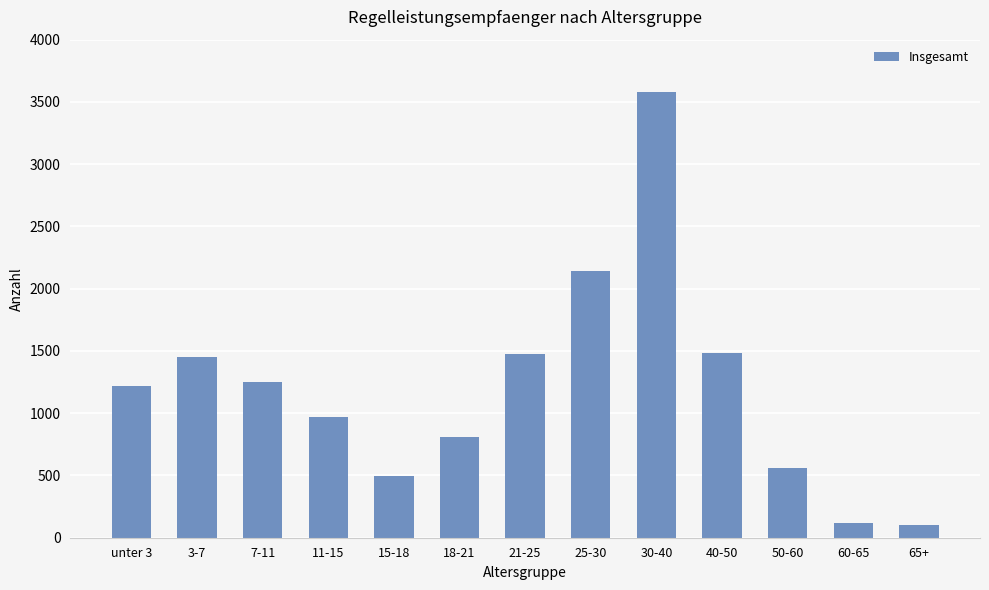

What is the minimum value shown in the chart?

102